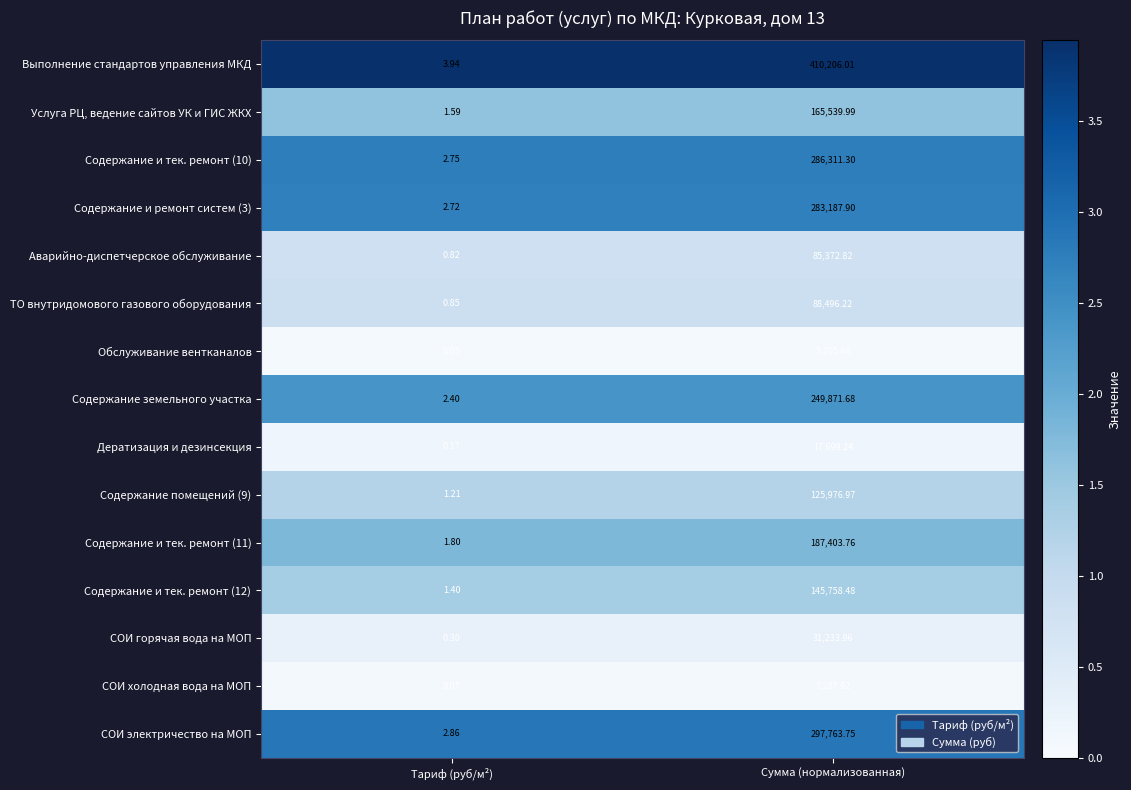

At which category does the chart reach its minimum across all series?

Тариф (руб/м²)